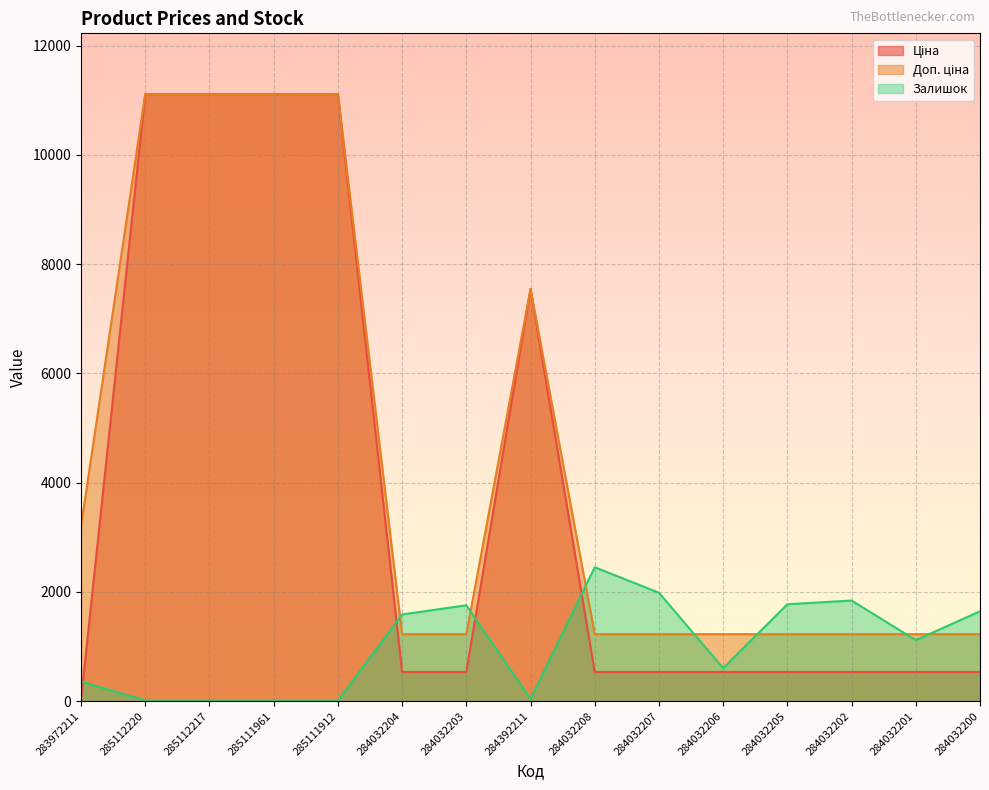

Rank the series by their average value, from lowest to highest.

Залишок, Ціна, Доп. ціна